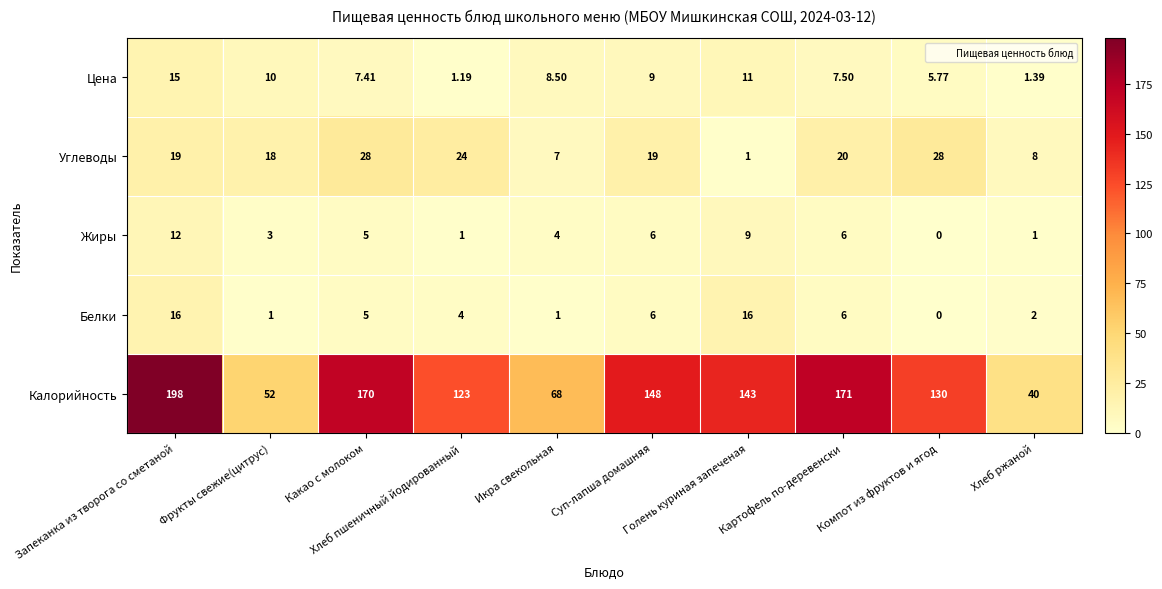

Which category has the lowest value across all series?

Компот из фруктов и ягод